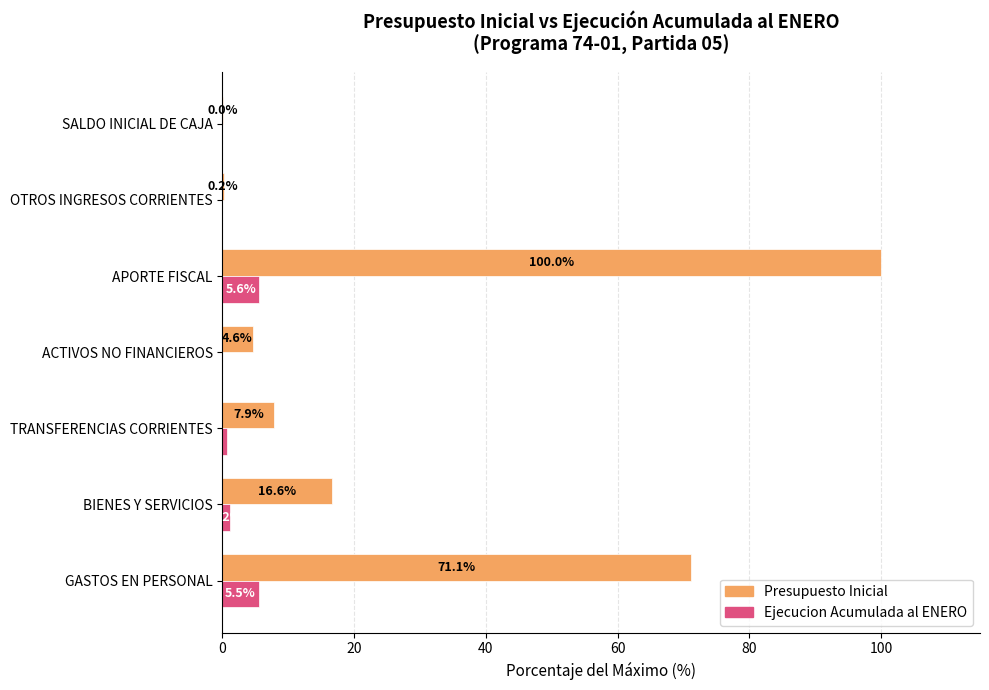

Between TRANSFERENCIAS CORRIENTES and ACTIVOS NO FINANCIEROS, which series saw the biggest shift?

Presupuesto Inicial